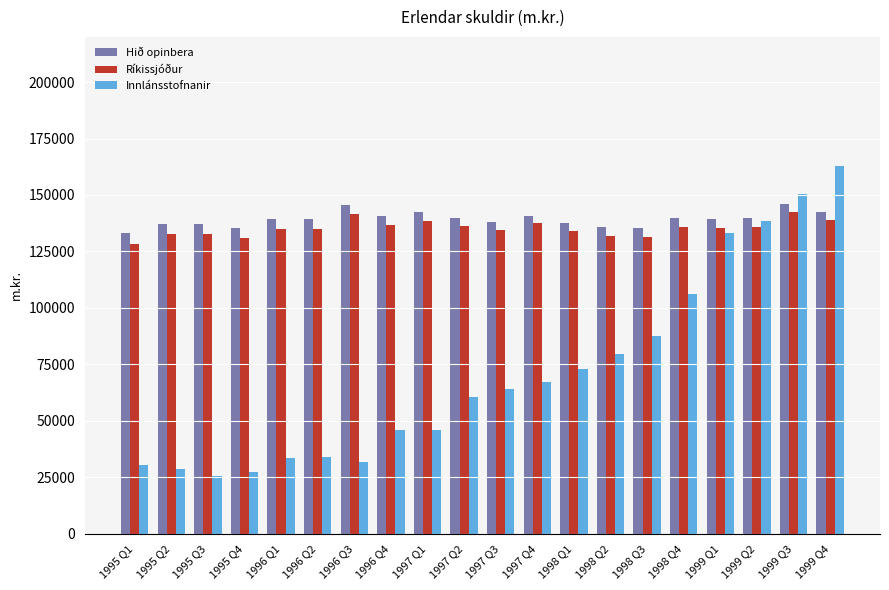

Rank the series by their maximum value, from lowest to highest.

Ríkissjóður, Hið opinbera, Innlánsstofnanir